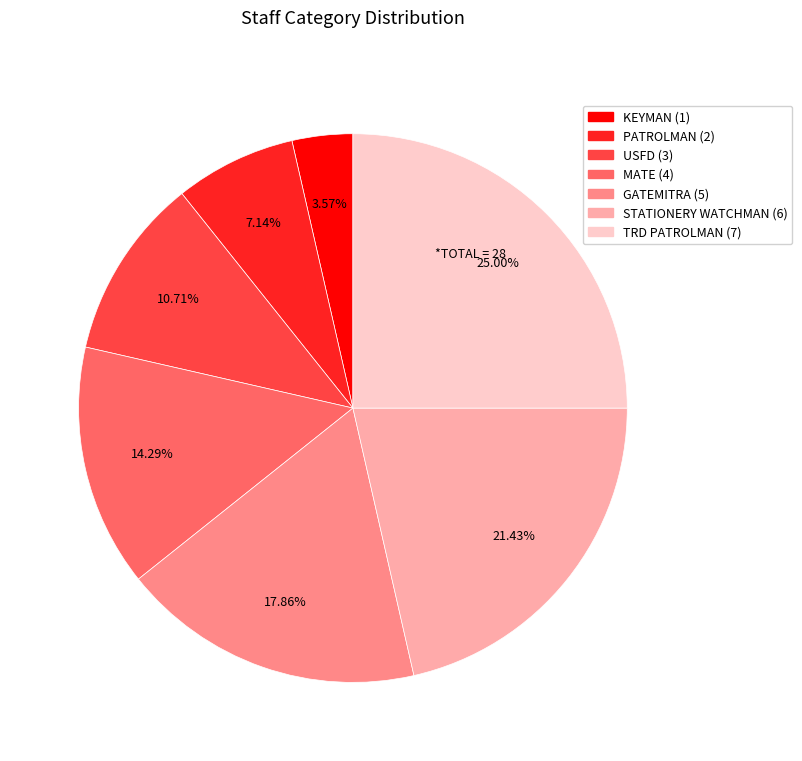

Approximately how many times larger is the value at TRD PATROLMAN compared to GATEMITRA?

1.4